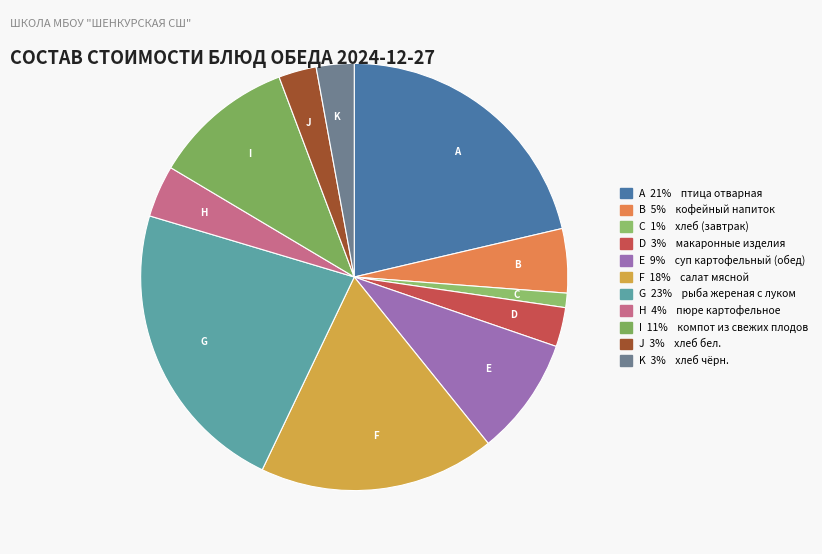

Does F represent more than half of the total?

No